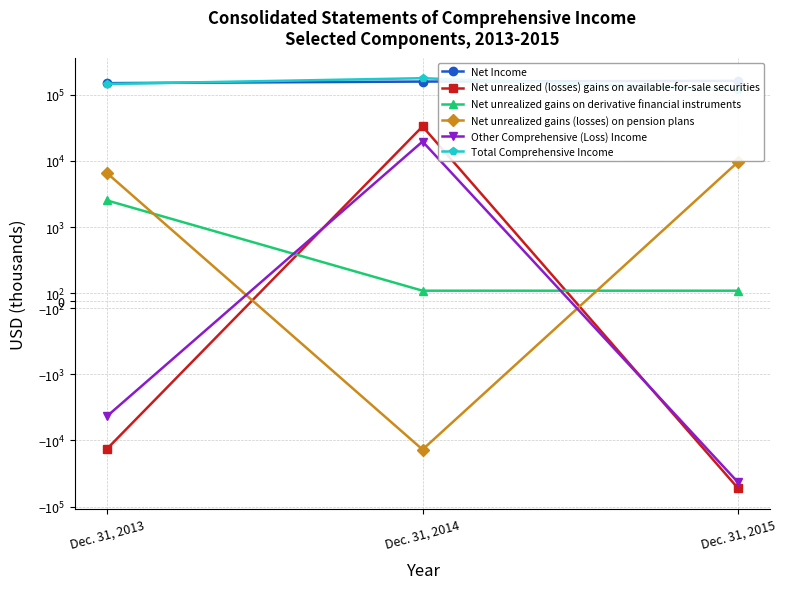

Reading left to right, list all the values displayed in this chart.

Net Income: Dec. 31, 2013=149502	Dec. 31, 2014=157894	Dec. 31, 2015=161840
Net unrealized (losses) gains on available-for-sale securities: Dec. 31, 2013=-13370	Dec. 31, 2014=33187	Dec. 31, 2015=-52833
Net unrealized gains on derivative financial instruments: Dec. 31, 2013=2531	Dec. 31, 2014=136	Dec. 31, 2015=136
Net unrealized gains (losses) on pension plans: Dec. 31, 2013=6544	Dec. 31, 2014=-13704	Dec. 31, 2015=9681
Other Comprehensive (Loss) Income: Dec. 31, 2013=-4295	Dec. 31, 2014=19619	Dec. 31, 2015=-43016
Total Comprehensive Income: Dec. 31, 2013=145207	Dec. 31, 2014=177513	Dec. 31, 2015=118824